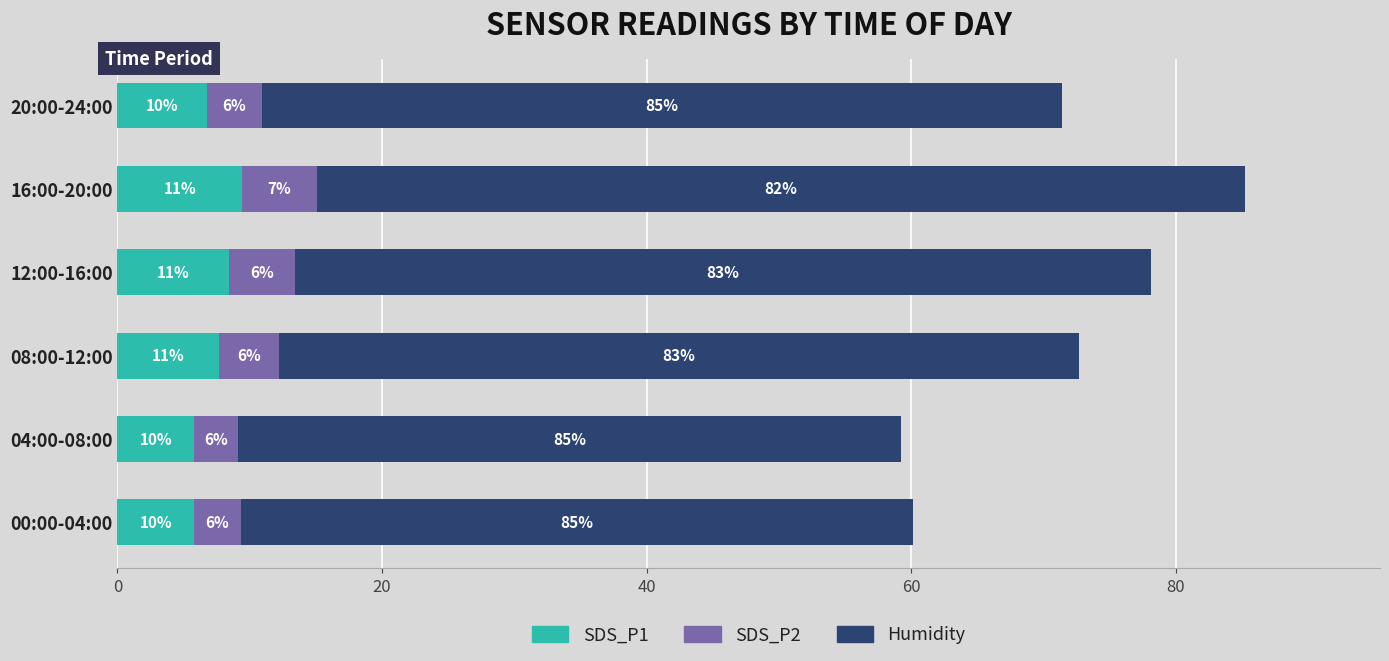

What is the average value of the SDS_P2 series?

4.4